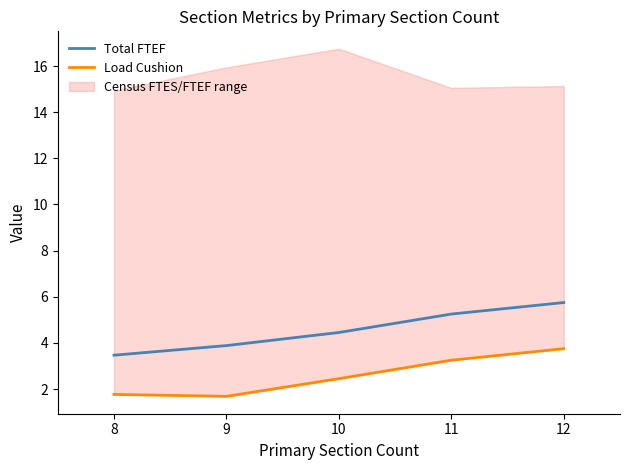

What is the maximum value for Total FTEF?

5.8